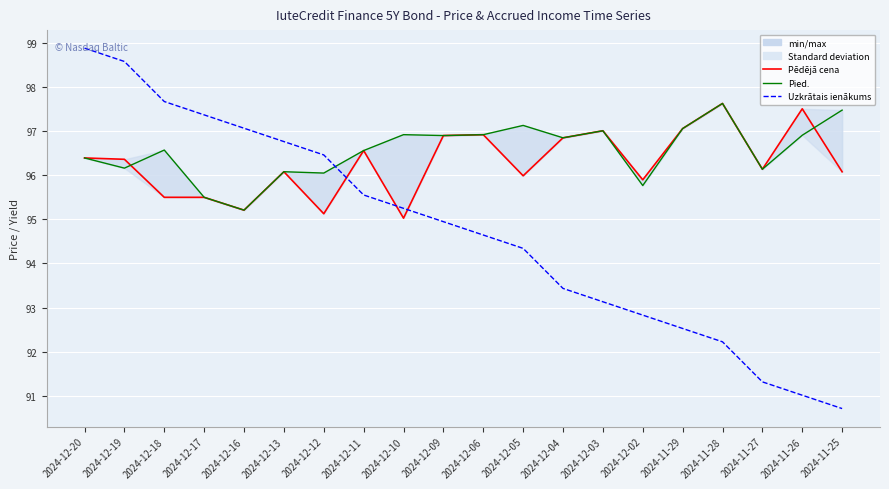

Reading left to right, list all the values displayed in this chart.

Pēdējā cena: 2024-12-20=96.4	2024-12-19=96.4	2024-12-18=95.5	2024-12-17=95.5	2024-12-16=95.2	2024-12-13=96.1	2024-12-12=95.1	2024-12-11=96.6	2024-12-10=95.0	2024-12-09=96.9	2024-12-06=96.9	2024-12-05=96.0	2024-12-04=96.8	2024-12-03=97.0	2024-12-02=95.9	2024-11-29=97.1	2024-11-28=97.6	2024-11-27=96.1	2024-11-26=97.5	2024-11-25=96.1
Pied.: 2024-12-20=96.4	2024-12-19=96.2	2024-12-18=96.6	2024-12-17=95.5	2024-12-16=95.2	2024-12-13=96.1	2024-12-12=96.0	2024-12-11=96.6	2024-12-10=96.9	2024-12-09=96.9	2024-12-06=96.9	2024-12-05=97.1	2024-12-04=96.8	2024-12-03=97.0	2024-12-02=95.8	2024-11-29=97.1	2024-11-28=97.6	2024-11-27=96.1	2024-11-26=96.9	2024-11-25=97.5
Uzkrātais ienākums (scaled): 2024-12-20=98.9	2024-12-19=98.6	2024-12-18=97.7	2024-12-17=97.4	2024-12-16=97.1	2024-12-13=96.8	2024-12-12=96.5	2024-12-11=95.5	2024-12-10=95.2	2024-12-09=94.9	2024-12-06=94.6	2024-12-05=94.3	2024-12-04=93.4	2024-12-03=93.1	2024-12-02=92.8	2024-11-29=92.5	2024-11-28=92.2	2024-11-27=91.3	2024-11-26=91.0	2024-11-25=90.7